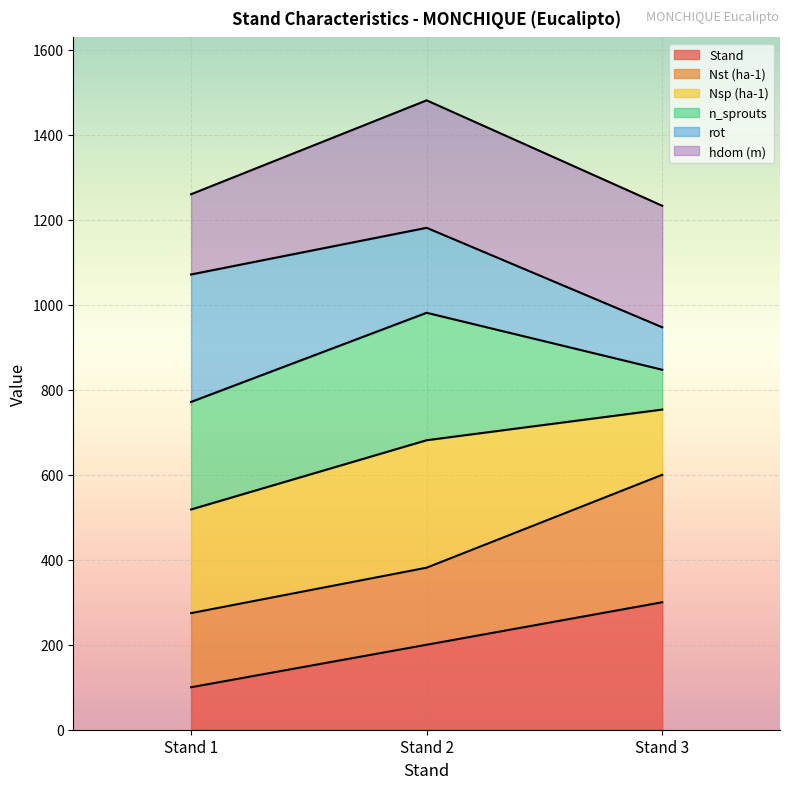

At which category is the sum across all series the highest?

Stand 2